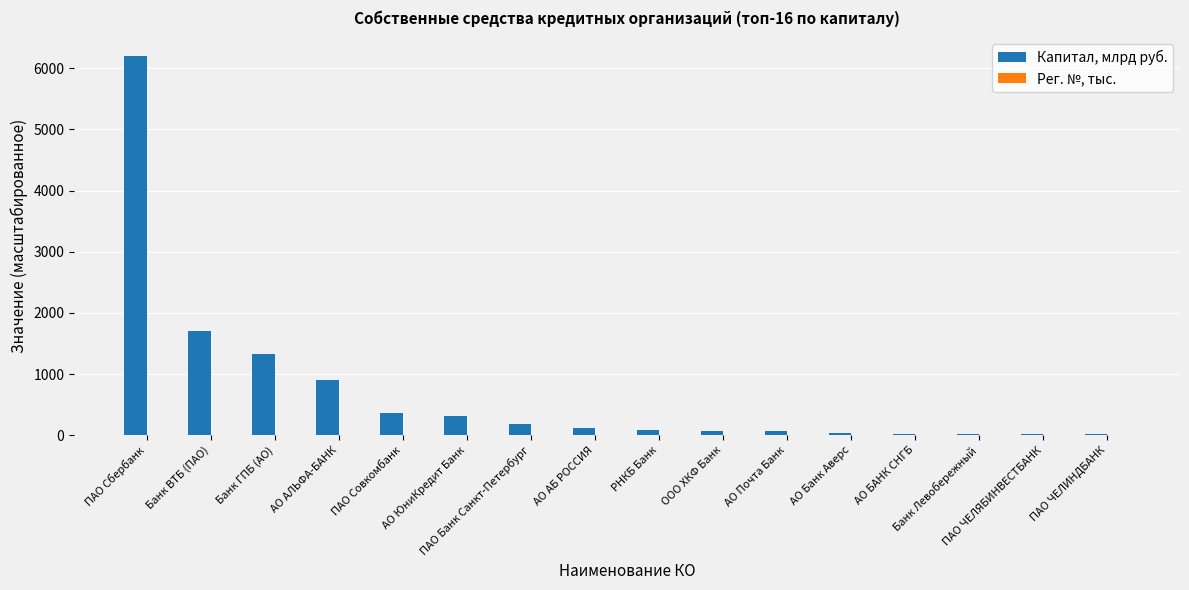

What is the highest value of the Капитал, млрд руб. series?

6194.3